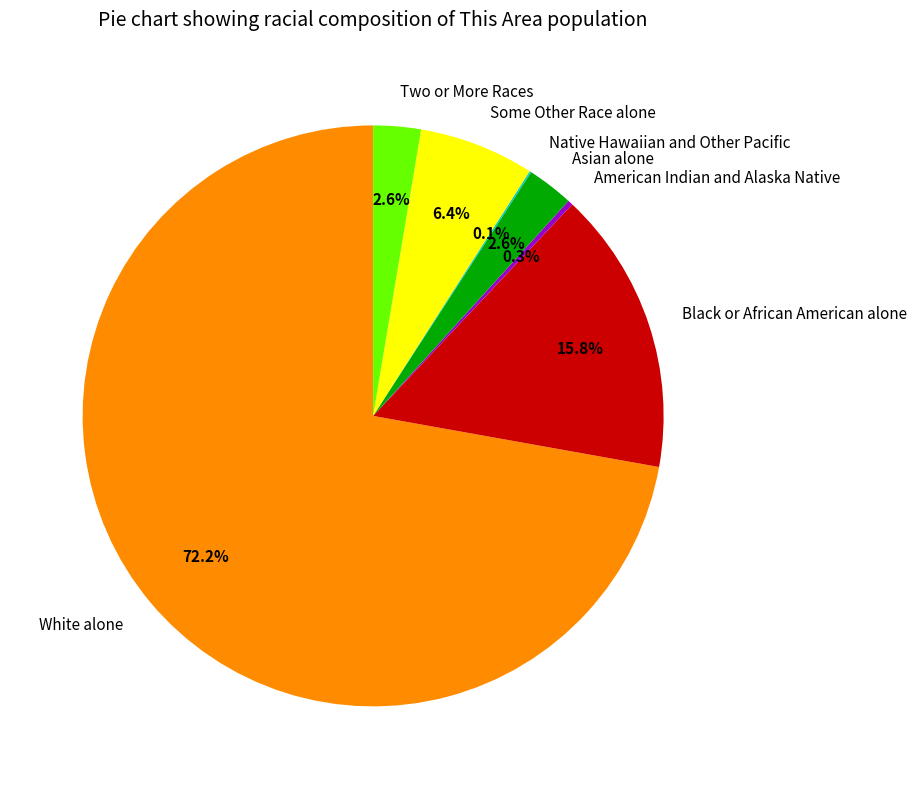

Approximately how many times larger is the value at Two or More Races compared to Asian alone?

1.0